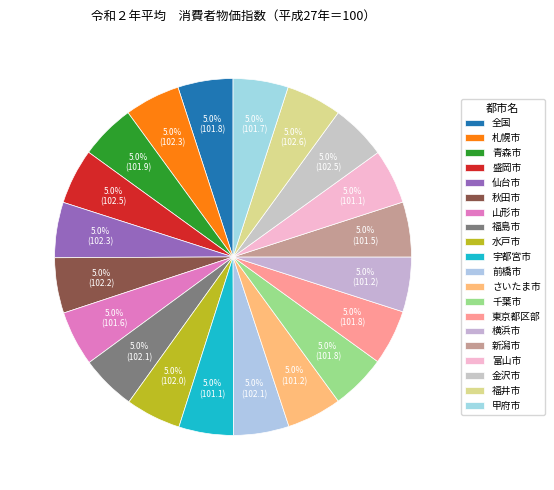

Which has a higher value, 前橋市 or 水戸市?

前橋市